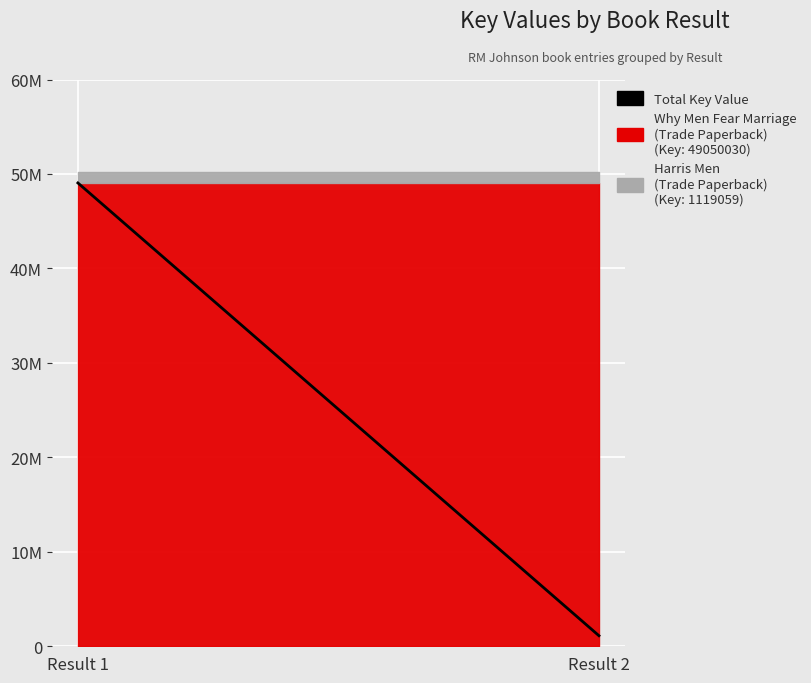

Reading left to right, extract all data points from this chart.

Why Men Fear Marriage (Trade Paperback): 49050030	49050030
Harris Men (Trade Paperback): 1119059	1119059